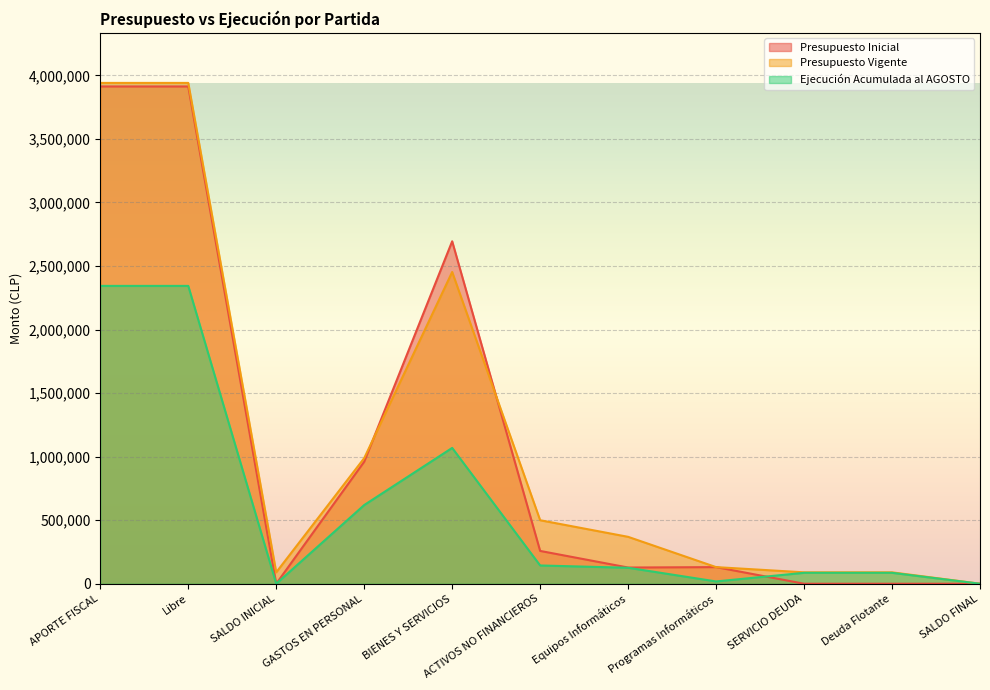

Reading left to right, transcribe all the data shown in this chart.

Presupuesto Inicial: APORTE FISCAL=3912316	Libre=3912316	SALDO INICIAL=10	GASTOS EN PERSONAL=960066	BIENES Y SERVICIOS=2694212	ACTIVOS NO FINANCIEROS=258028	Equipos Informáticos=127377	Programas Informáticos=130651	SERVICIO DEUDA=10	Deuda Flotante=10	SALDO FINAL=10
Presupuesto Vigente: APORTE FISCAL=3940279	Libre=3940279	SALDO INICIAL=89659	GASTOS EN PERSONAL=988029	BIENES Y SERVICIOS=2452712	ACTIVOS NO FINANCIEROS=499528	Equipos Informáticos=368877	Programas Informáticos=130651	SERVICIO DEUDA=89659	Deuda Flotante=89659	SALDO FINAL=10
Ejecución Acumulada al AGOSTO: APORTE FISCAL=2343305	Libre=2343305	SALDO INICIAL=0	GASTOS EN PERSONAL=618965	BIENES Y SERVICIOS=1068503	ACTIVOS NO FINANCIEROS=143646	Equipos Informáticos=125596	Programas Informáticos=18050	SERVICIO DEUDA=85832	Deuda Flotante=85832	SALDO FINAL=0